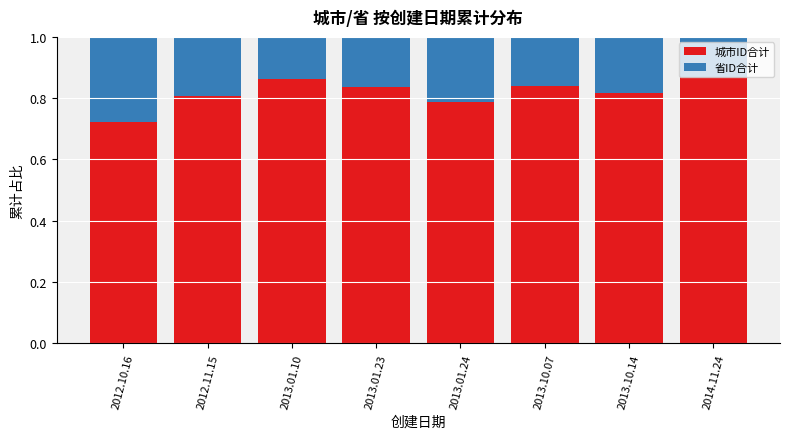

What is the total value across all series at 2013.01.23?

1.0